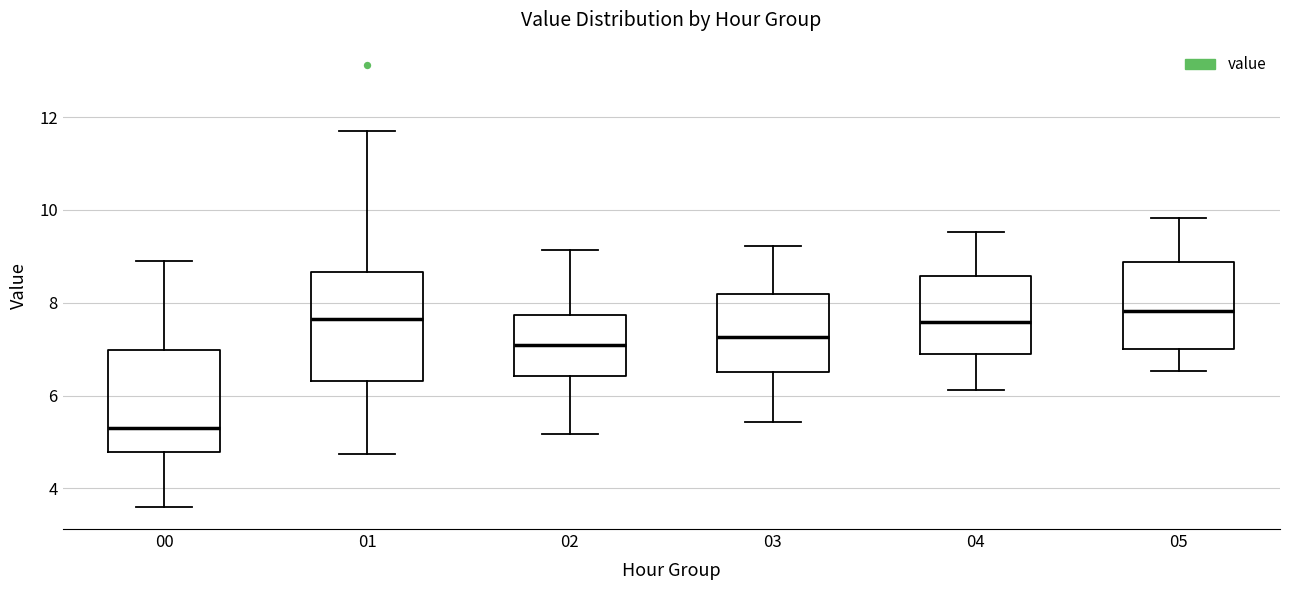

Where does the median line of the box at x = 00 sit on the y-axis? The values are not printed on the chart, so give them approximately, as read against the axis.

5.4